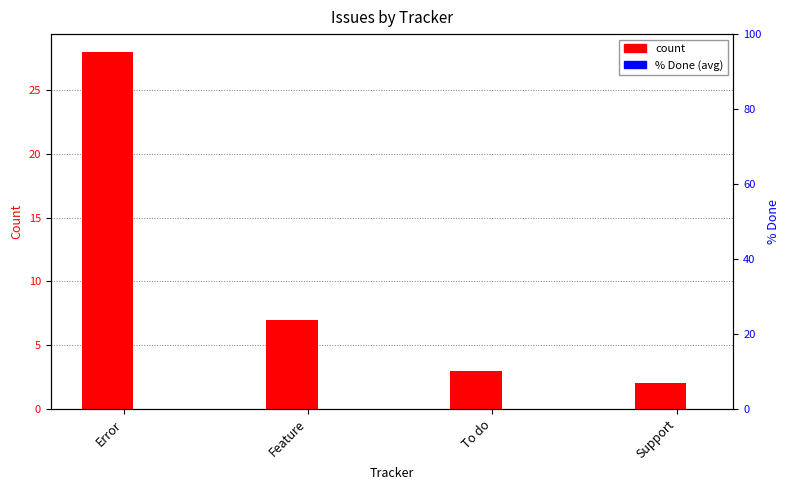

Reading right to left, what are all the values shown in this chart?

count: 2	3	7	28
% Done (avg): 0	0	0	0